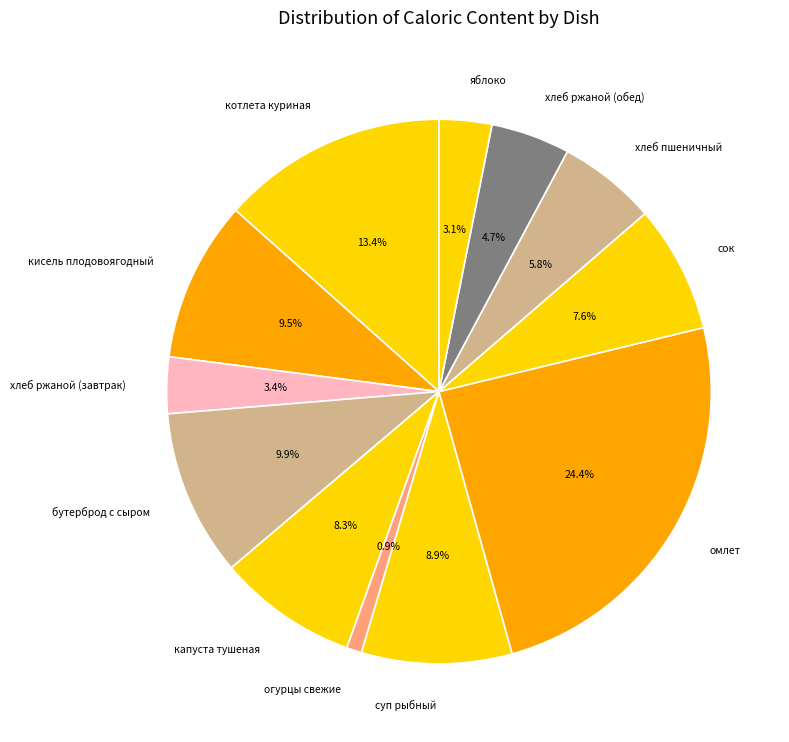

To the nearest percent, what portion does хлеб ржаной (обед) represent?

5%